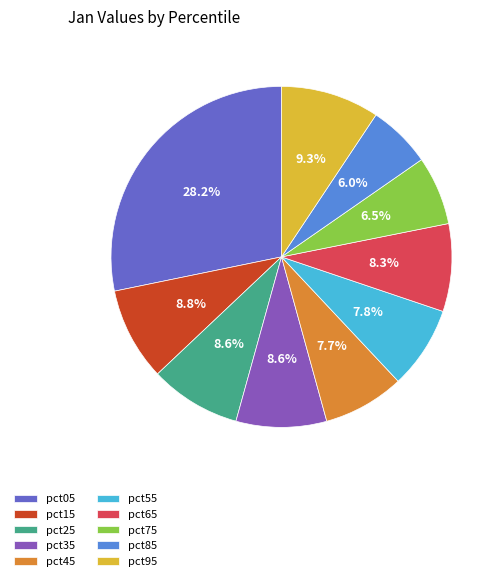

Count the number of slices in the pie.

10